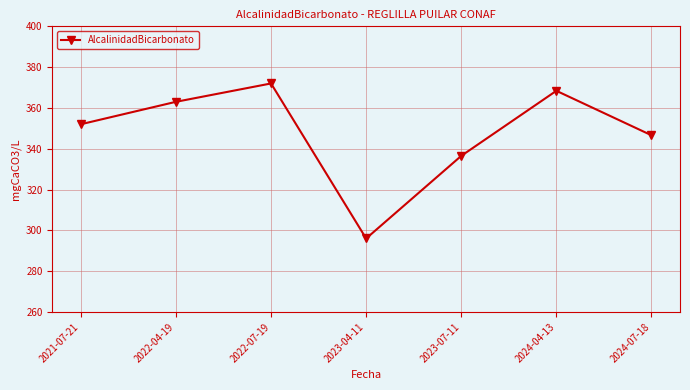

What is the sum of all values?

2434.5